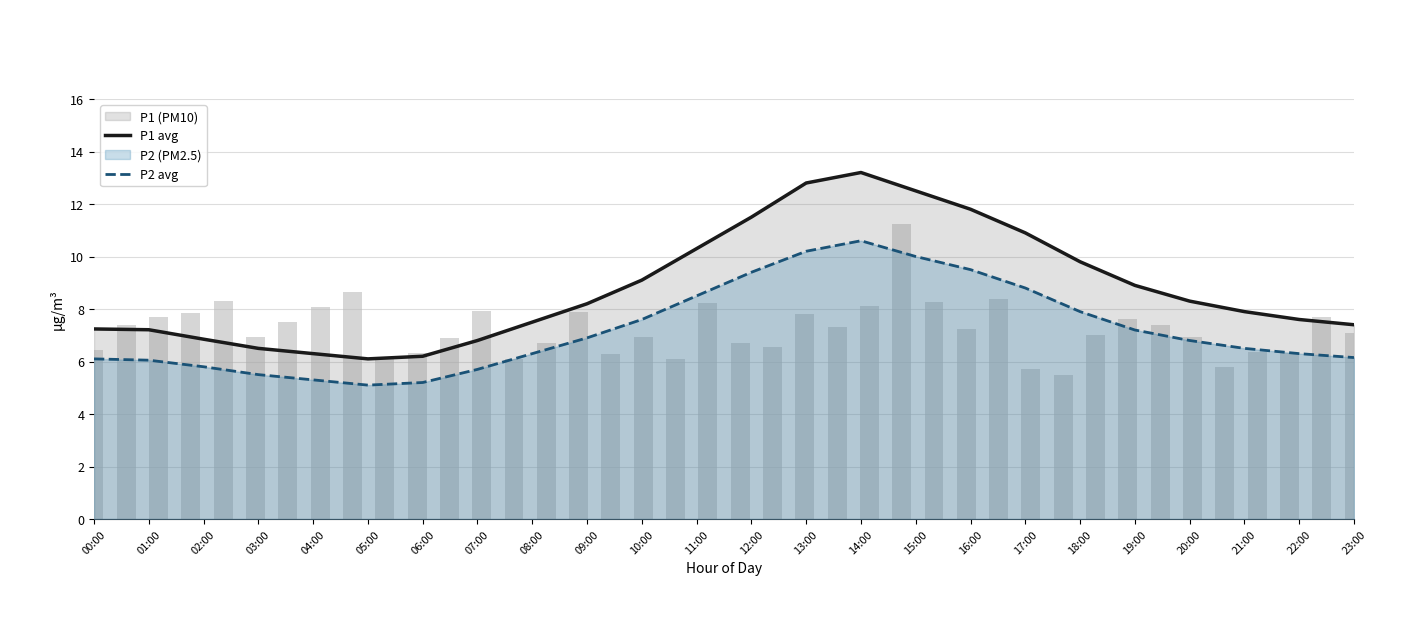

Read the P2 avg value at 12:00.

9.4